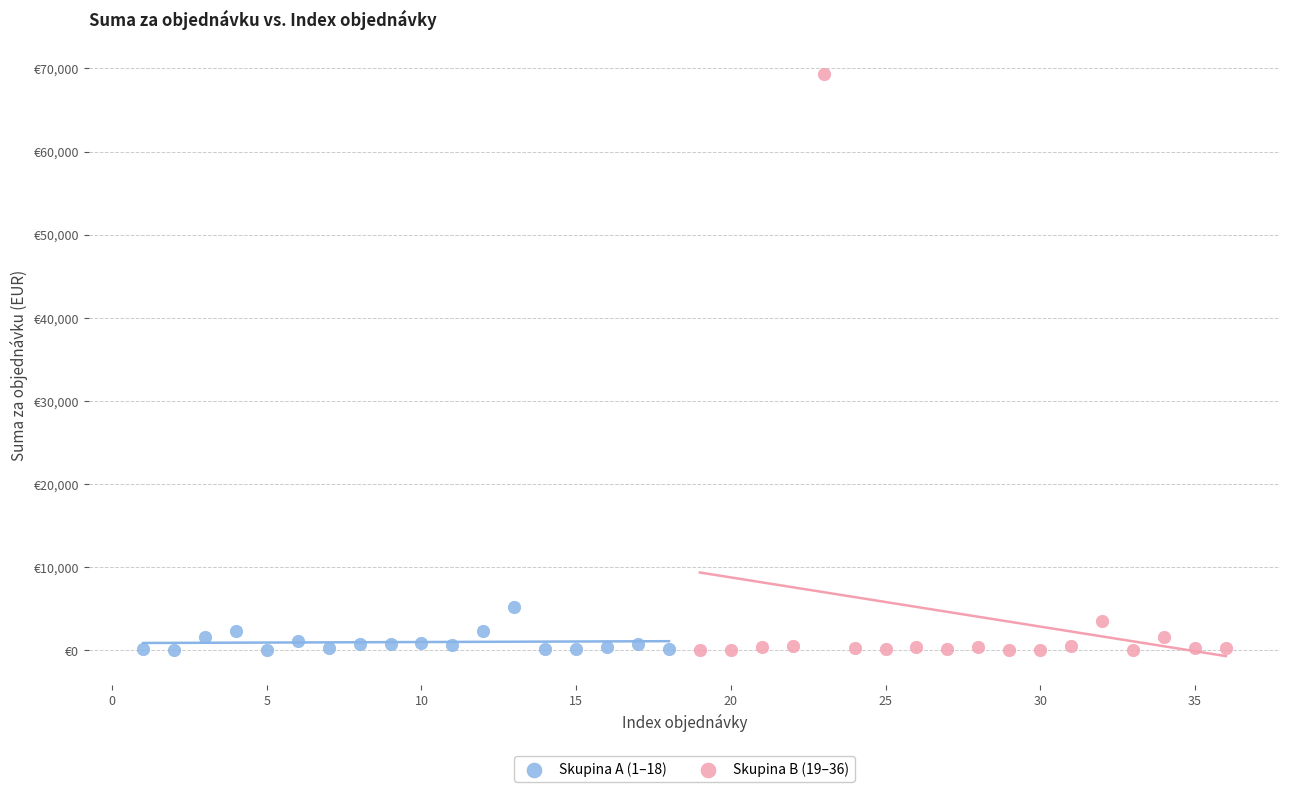

Which series reaches the maximum Y coordinate?

Skupina B (19–36)